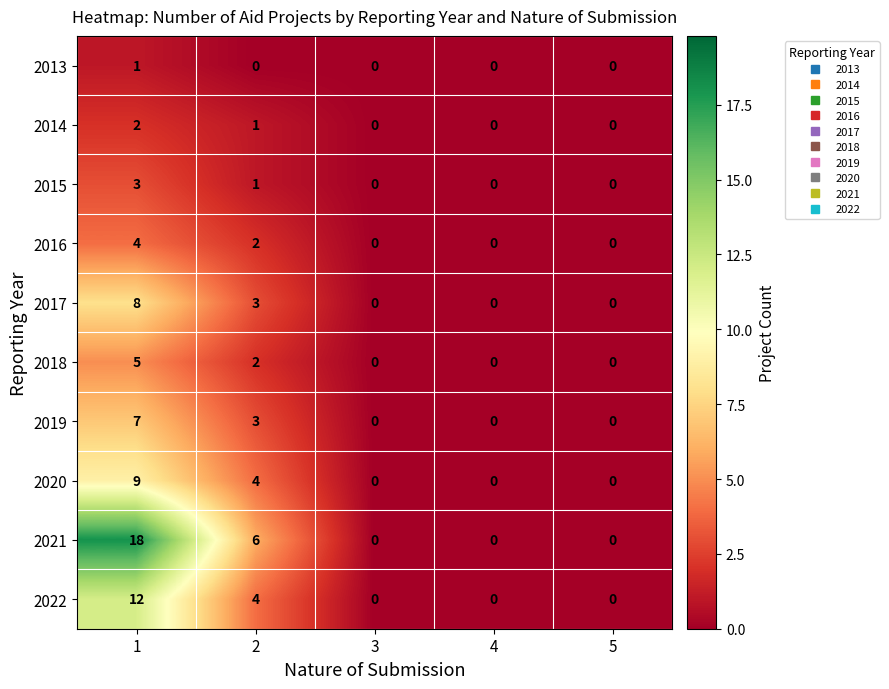

Which series has the widest spread of values?

2021